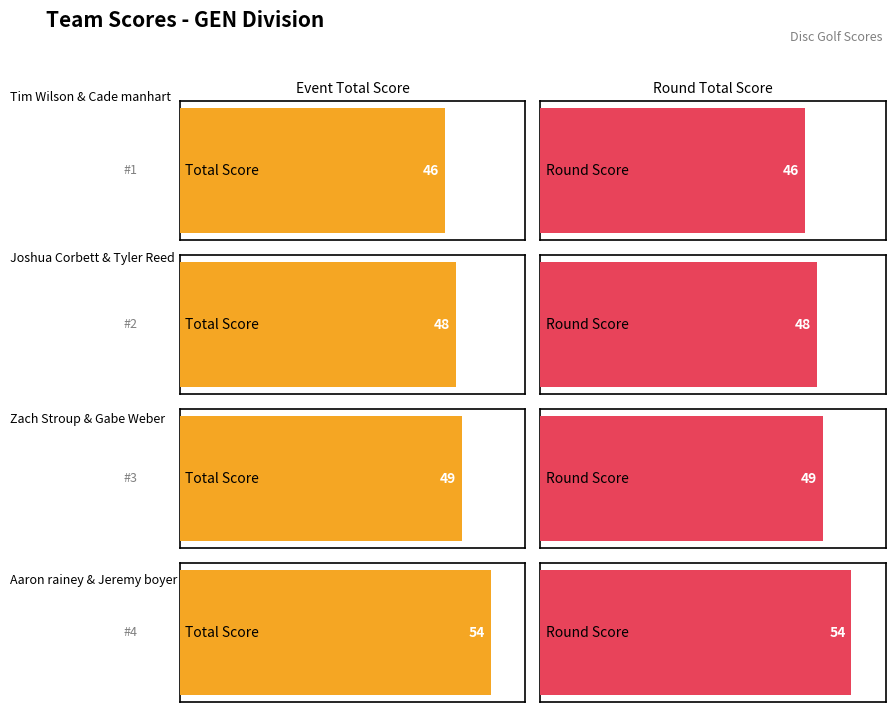

Where is round_total_score nearest to the value 50?

Zach Stroup & Gabe Weber